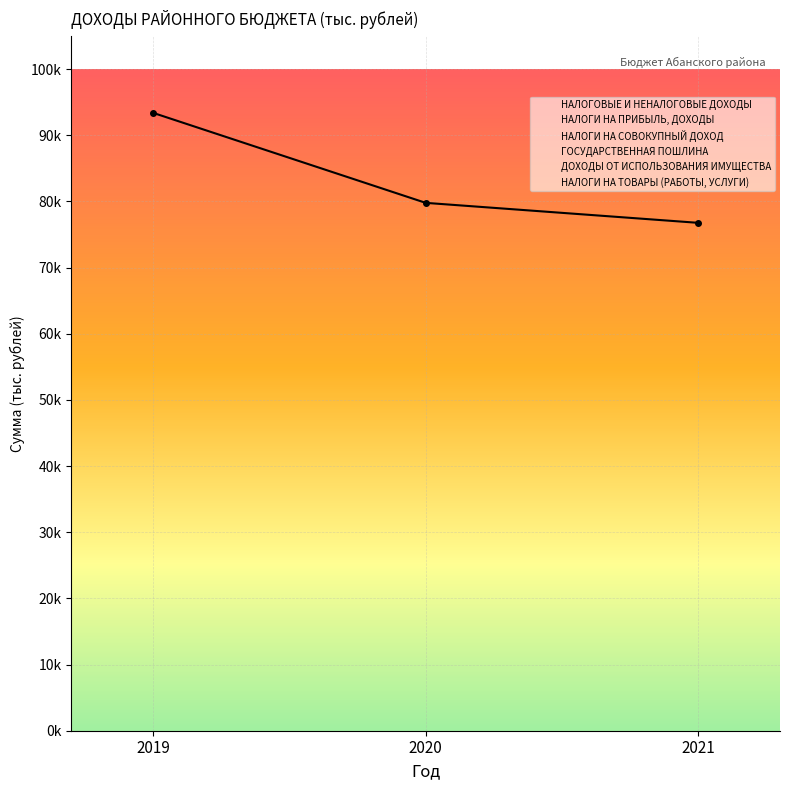

What is the difference between the НАЛОГОВЫЕ И НЕНАЛОГОВЫЕ ДОХОДЫ values at 2020 and 2019?

13603.6